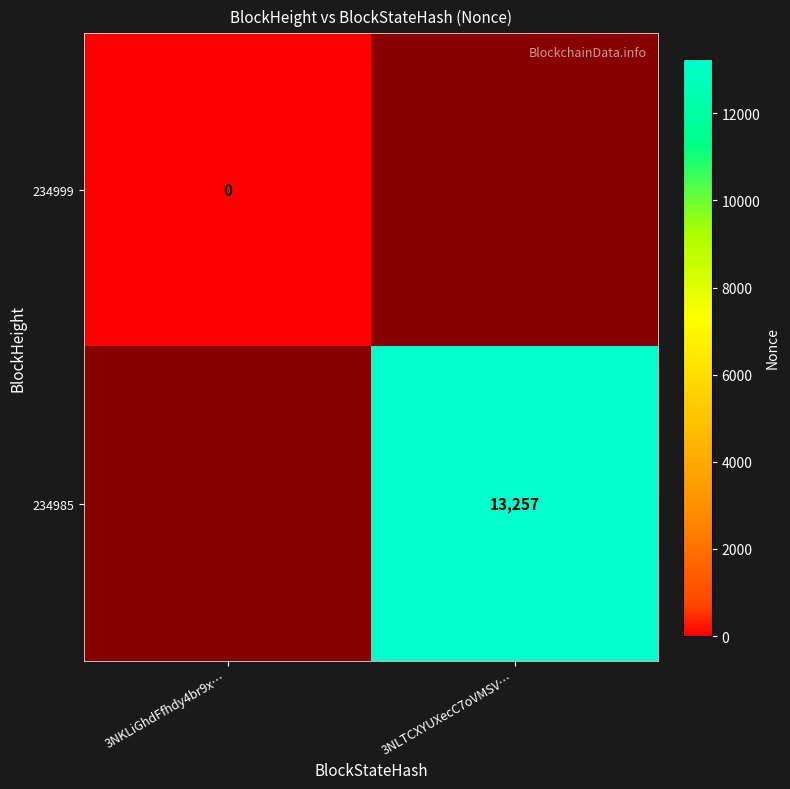

Count the number of categories in the chart.

2